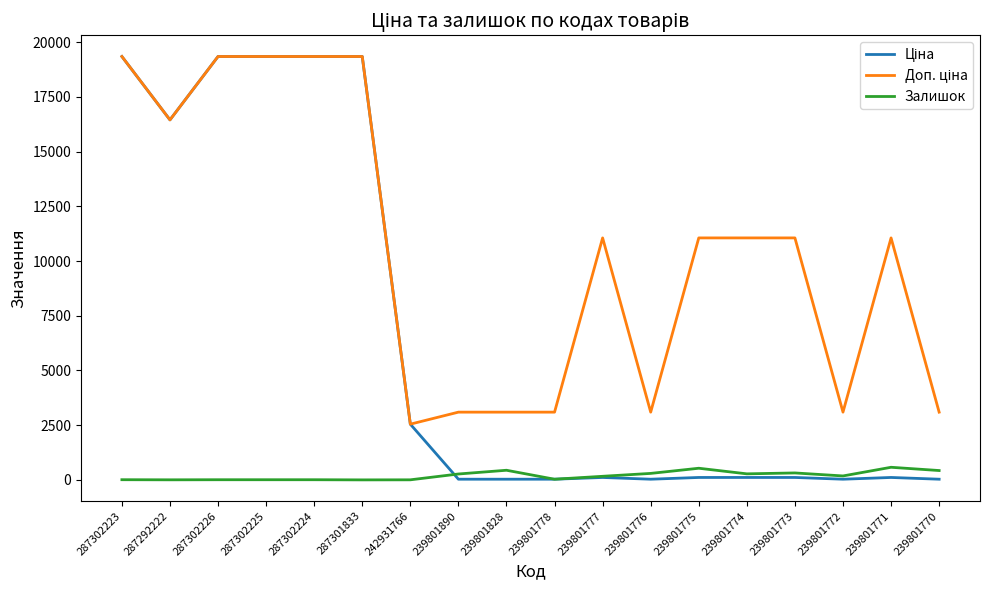

At how many categories does at least one series exceed 17715?

5